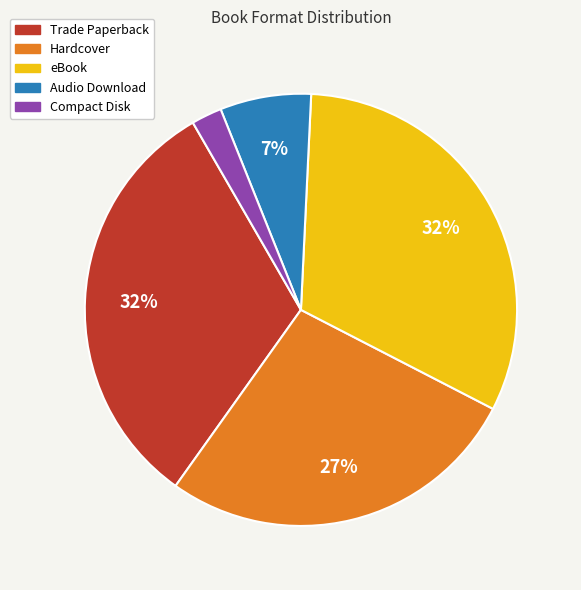

What is the smallest slice in the pie chart?

Compact Disk